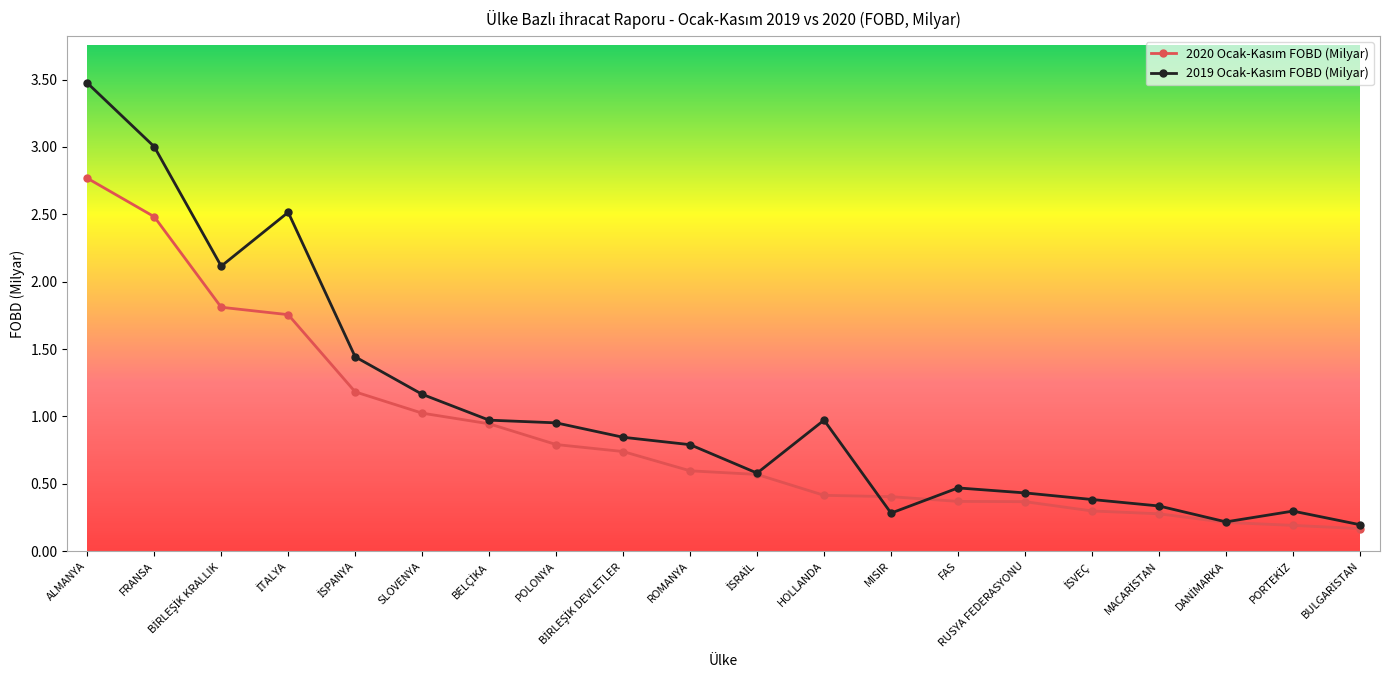

At which category is the sum across all series the highest?

ALMANYA